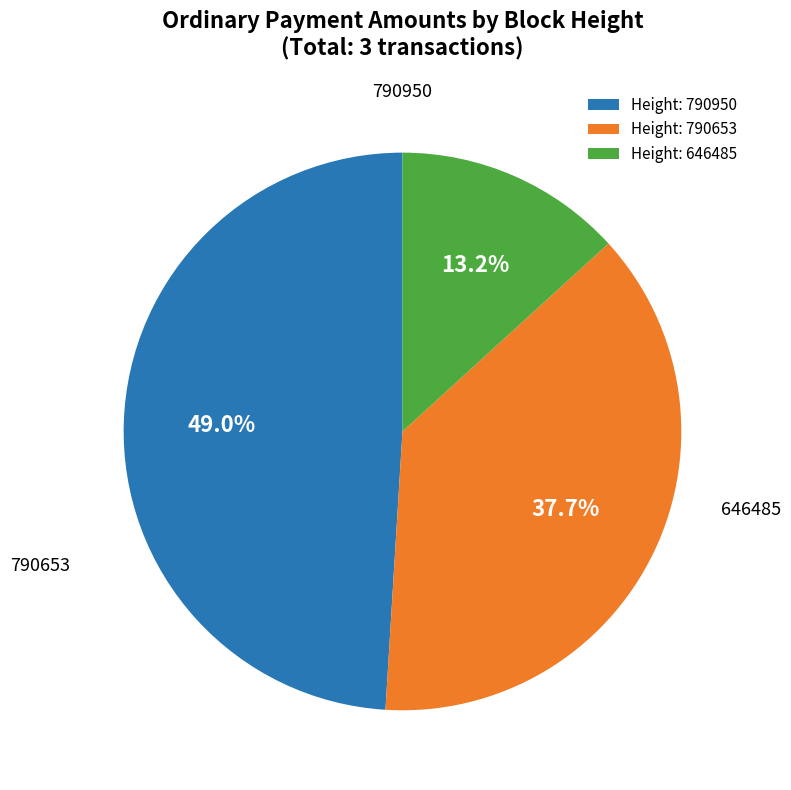

Which slice is the smallest?

Height: 646485